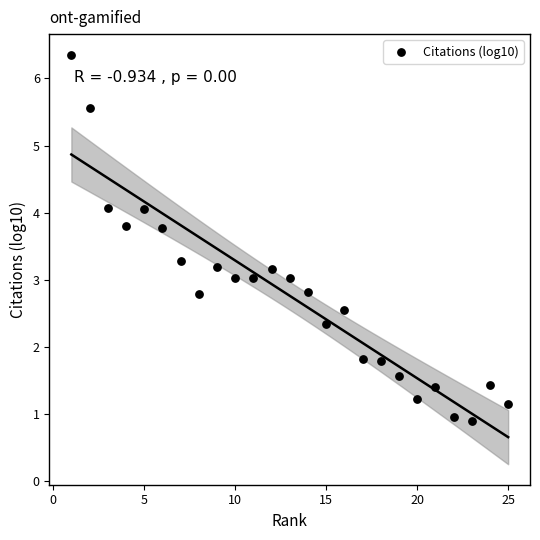

What is the range of Y values (max minus min)?

5.5